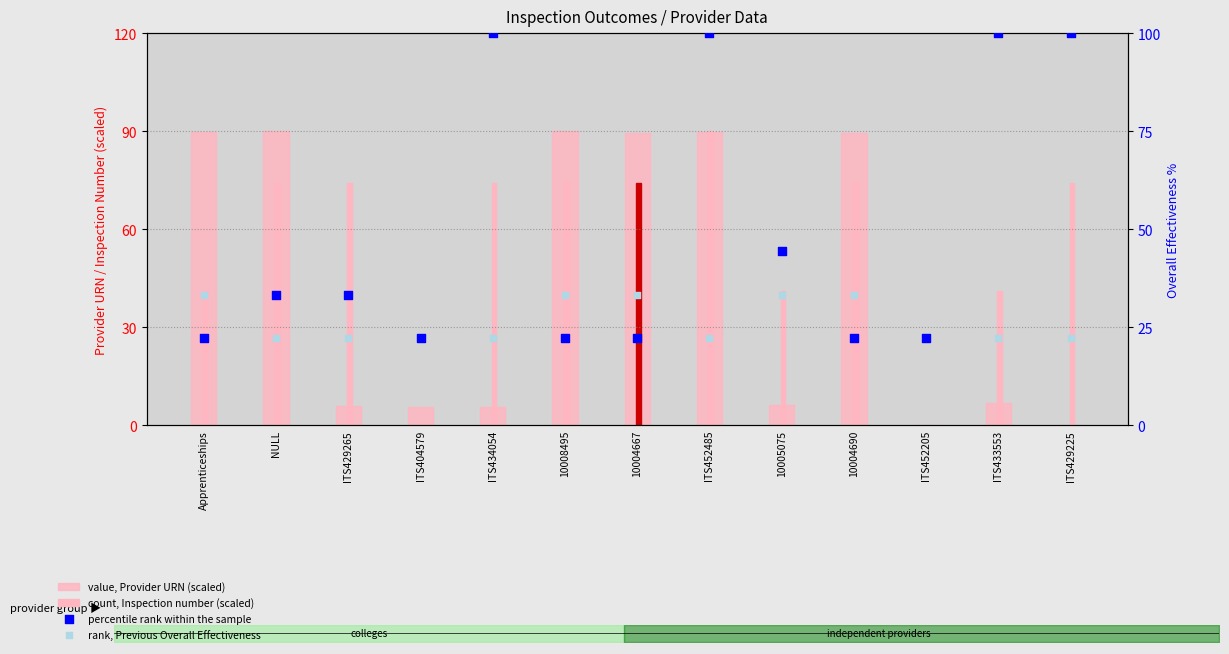

What is the total value across all series at ITS452205?

44.4